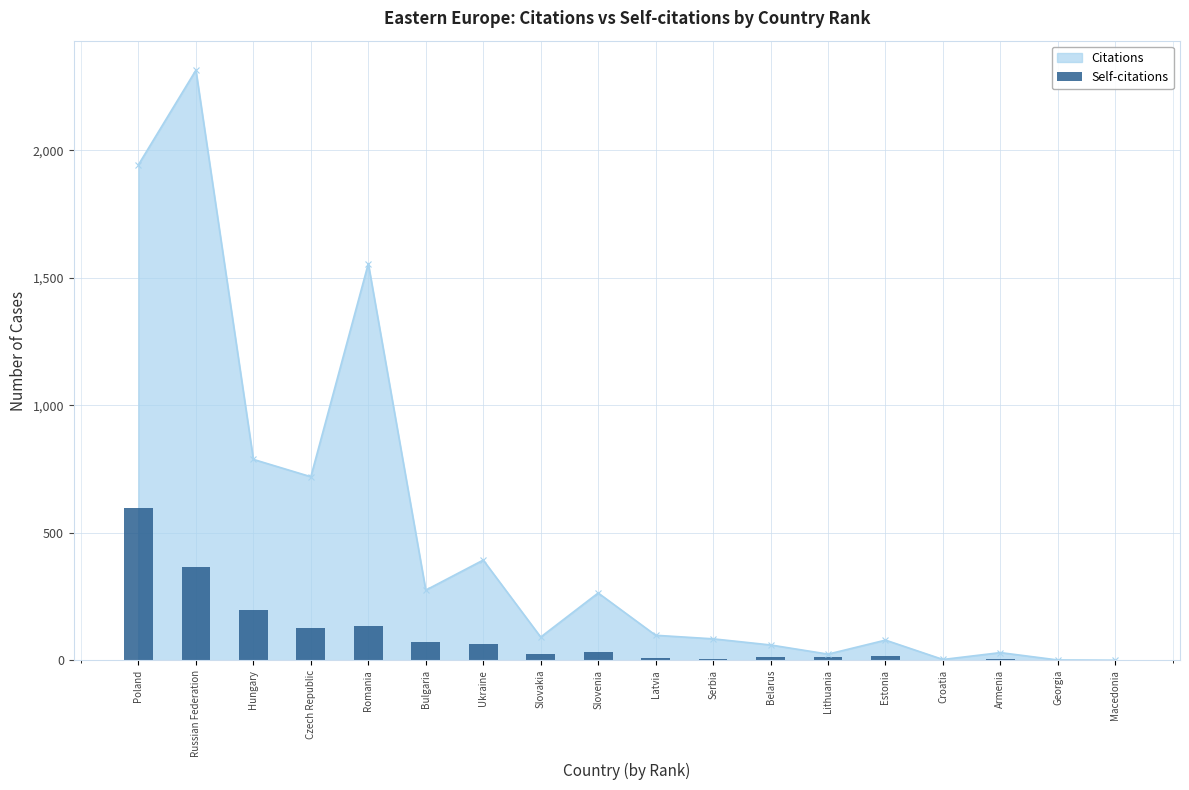

What is the label of the 1st bar from the right?

Macedonia